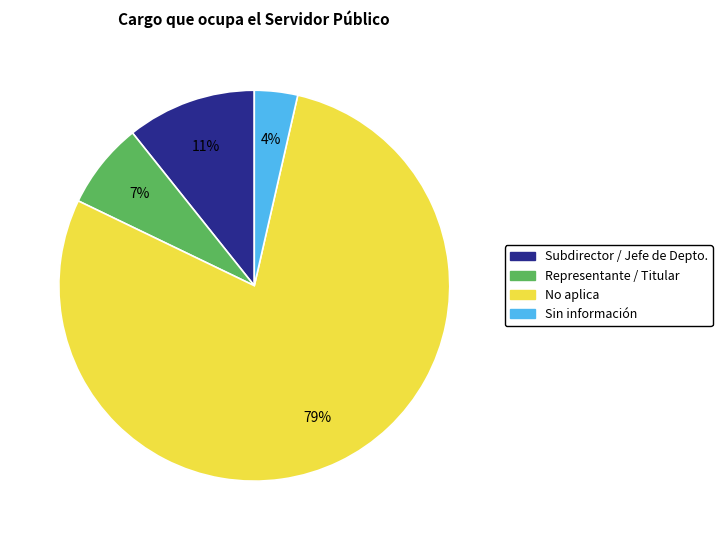

Which slice is the smallest?

Sin información